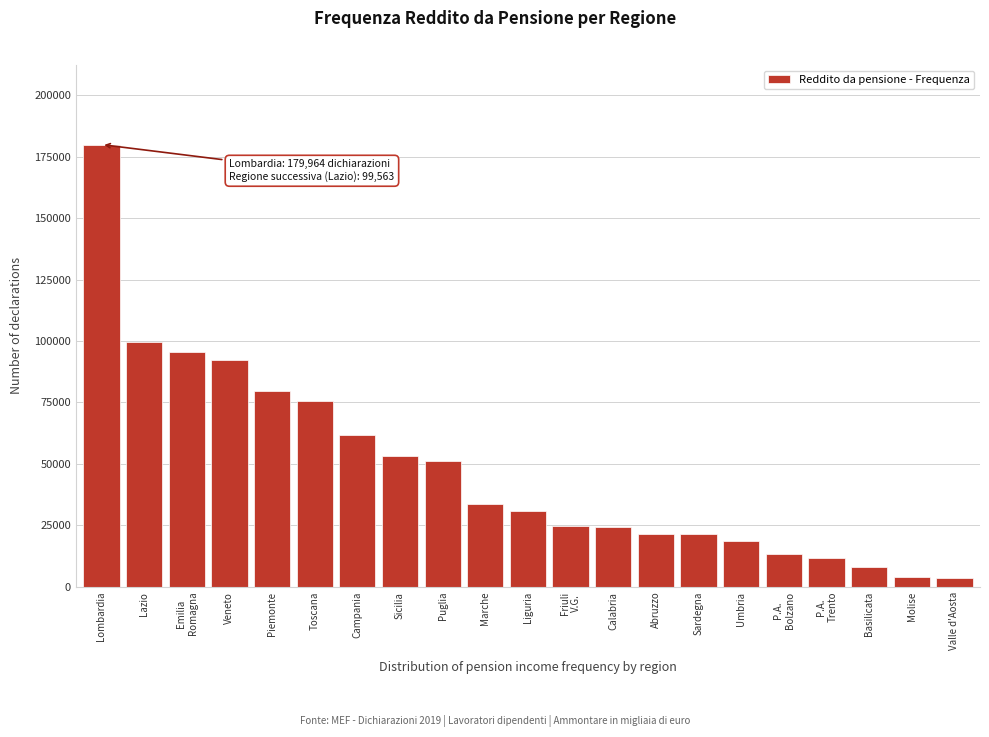

What is the value of the 8th bar from the left?

53045